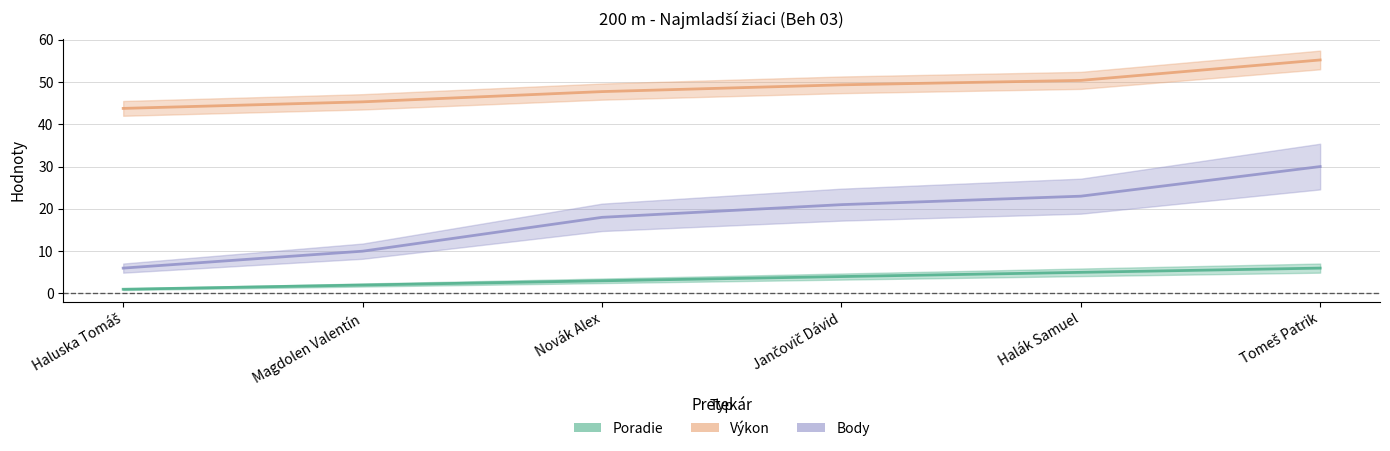

At Novák Alex, list the series in order from largest to smallest.

Výkon, Body, Poradie